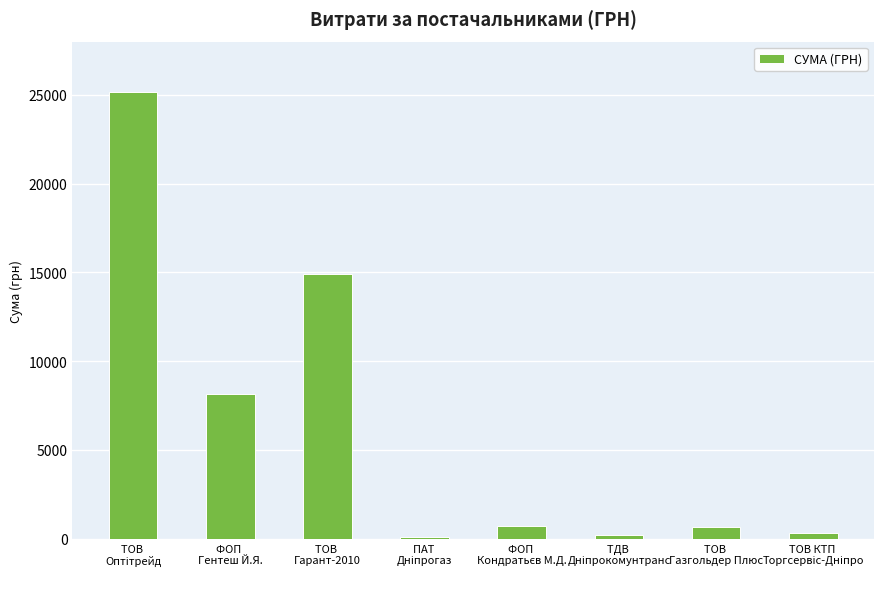

What is the maximum value shown in the chart?

25169.0